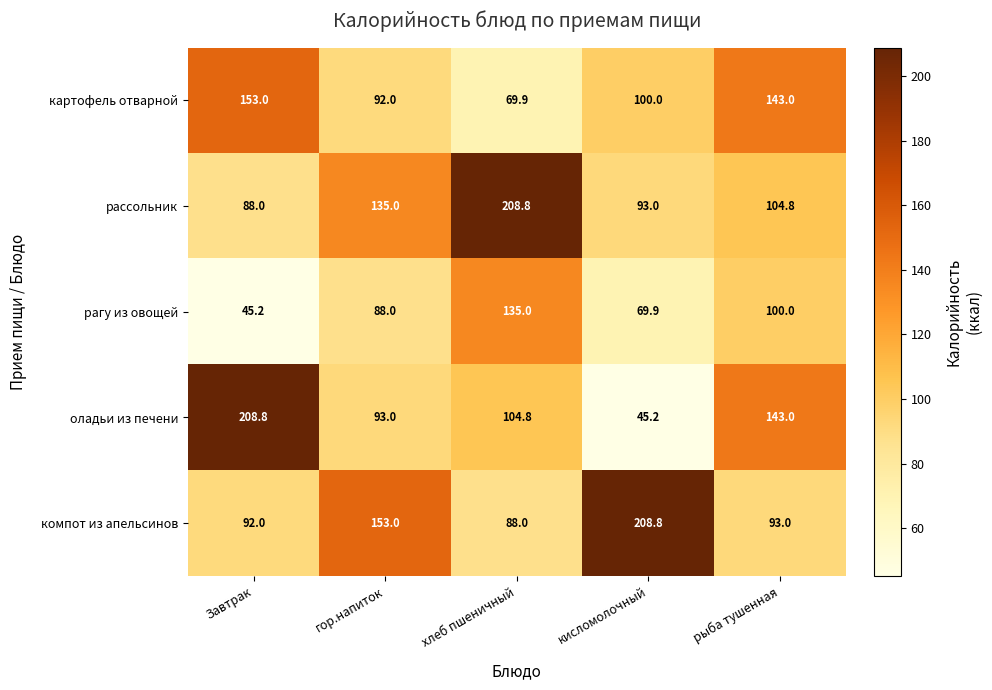

Is it true that рагу из овощей equals 152.6 at гор.напиток?

False